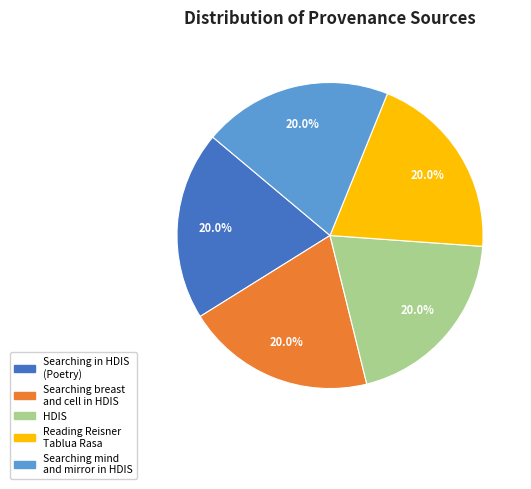

What percentage is the Searching in HDIS (Poetry) slice, to the nearest percent?

20%